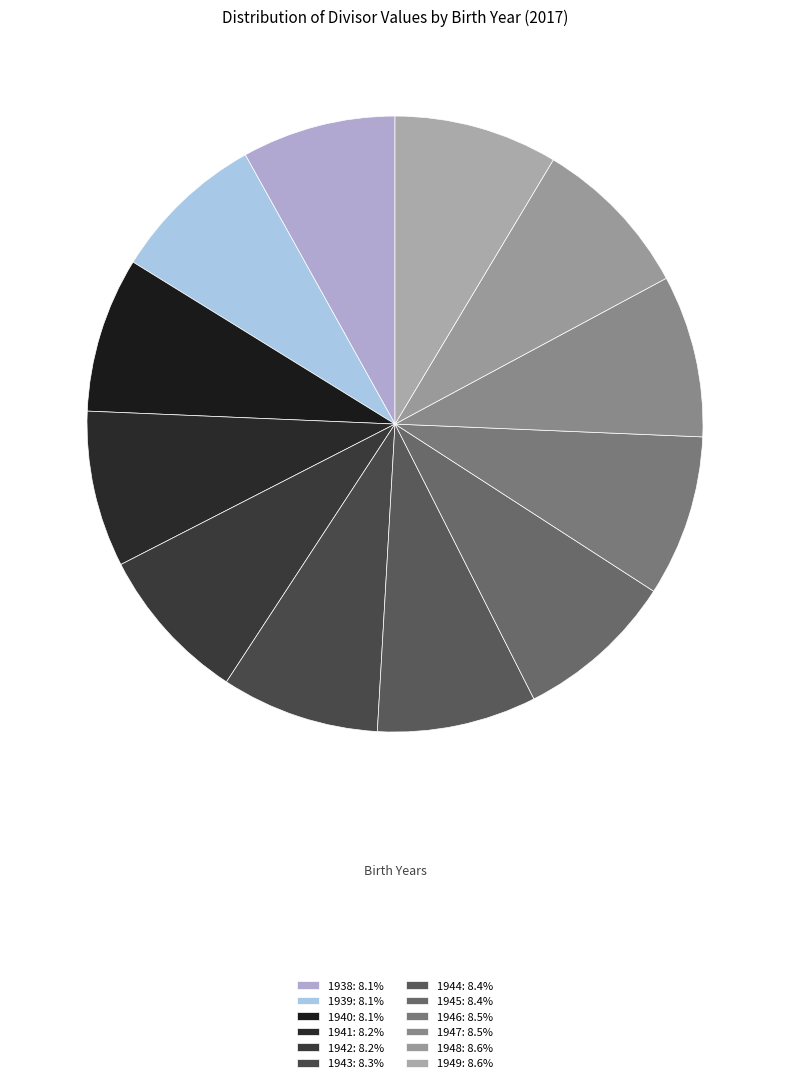

Is it true that 1943 is 8% of the pie?

True